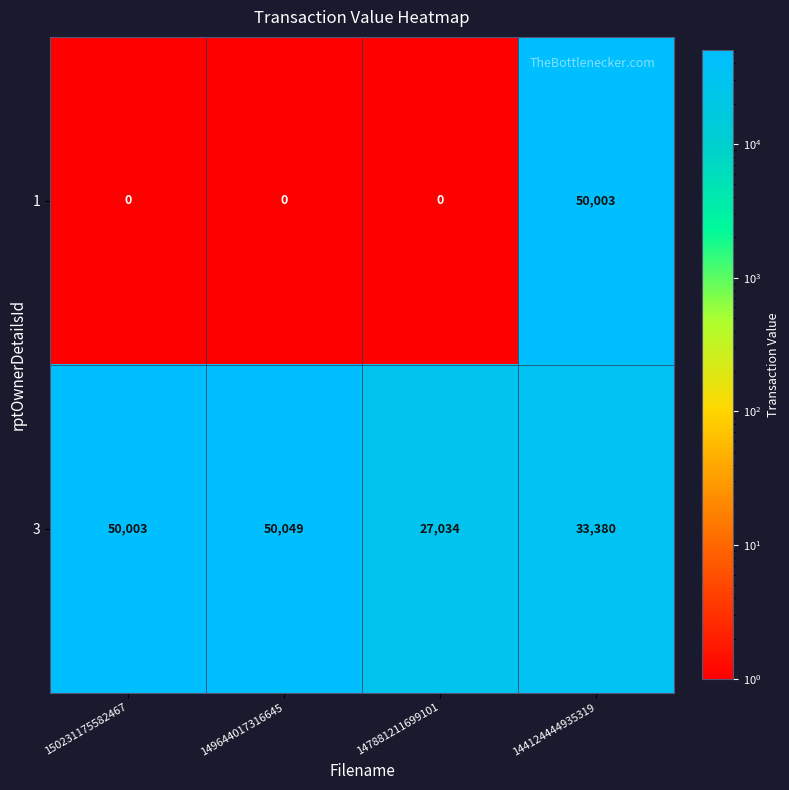

What is the difference between the 1 values at 147881211699101 and 144124444935319?

50003